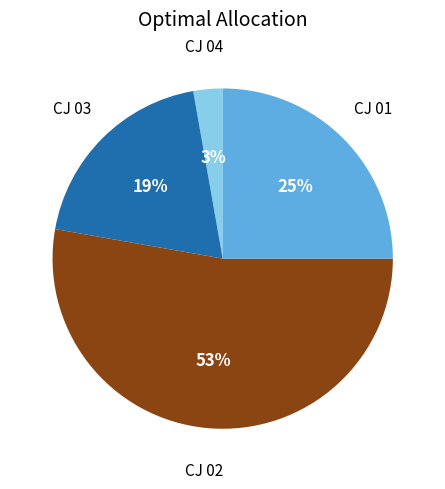

Count the number of slices in the pie.

4